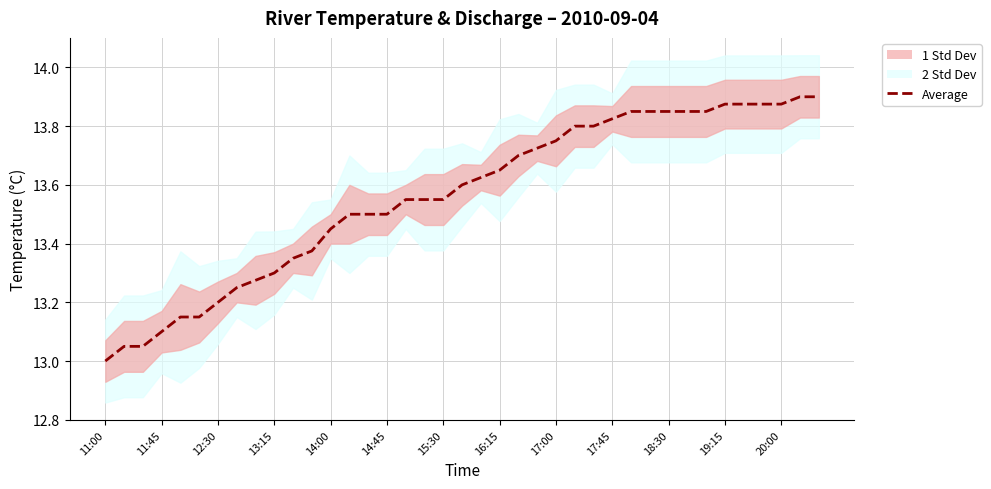

What is the value of the 33rd point from the left?

13.9